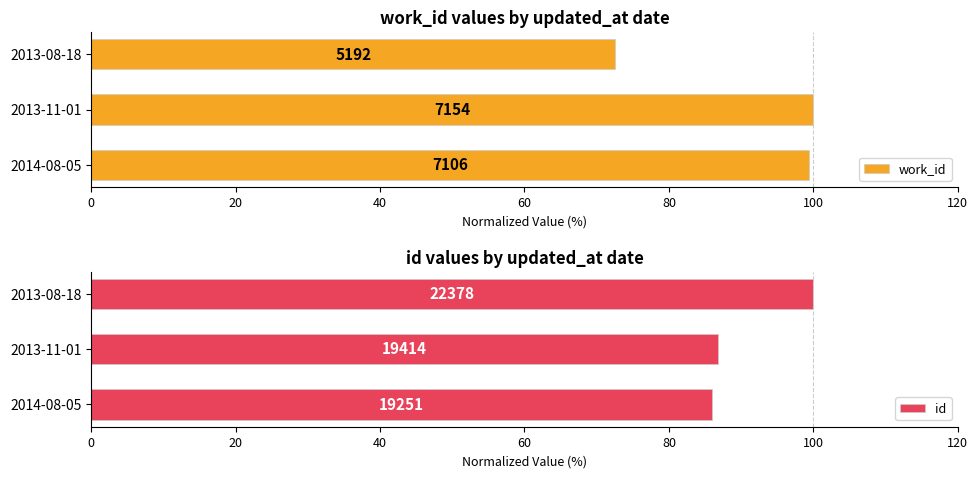

What is the greatest value displayed?

100.0